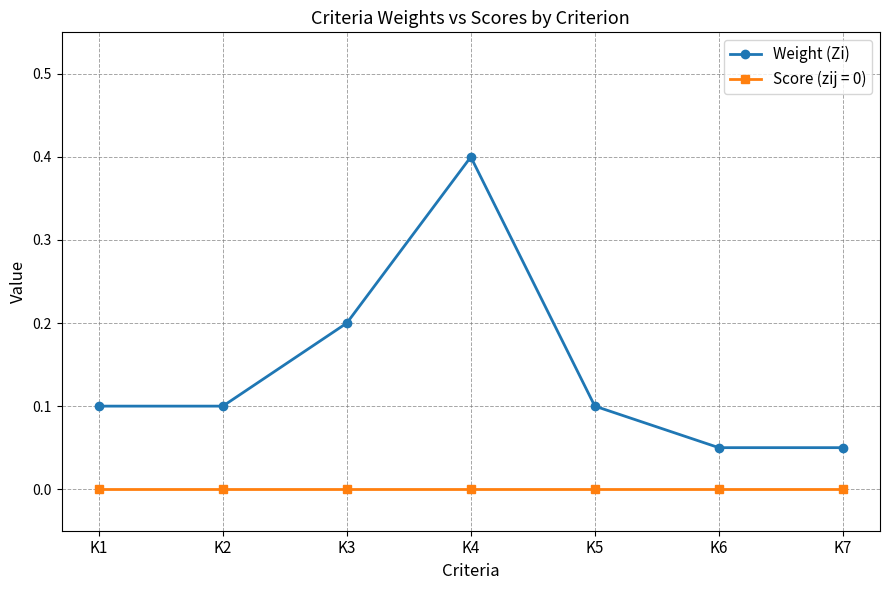

What is the value of the Weight (Zi) point at the 4th from the left?

0.4